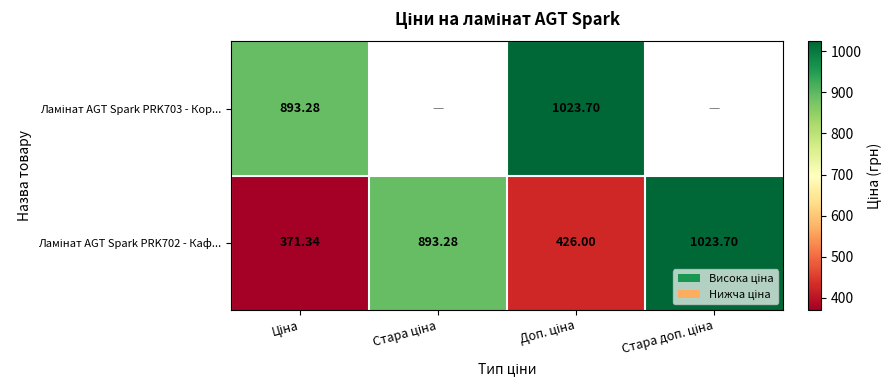

Where is Ламінат AGT Spark PRK703 - Кор... nearest to the value 958?

Ціна